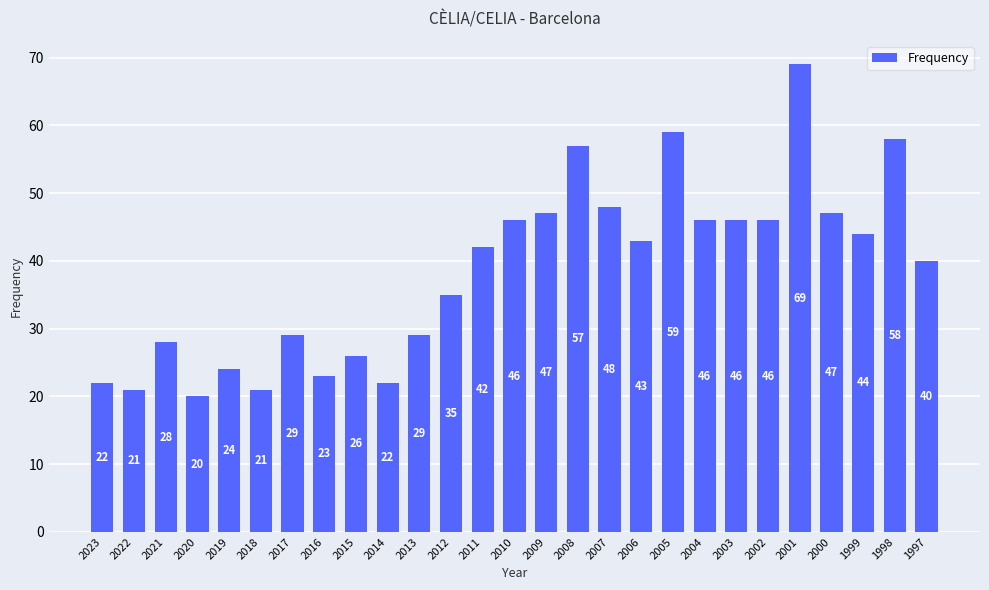

How many values are below 42?

13